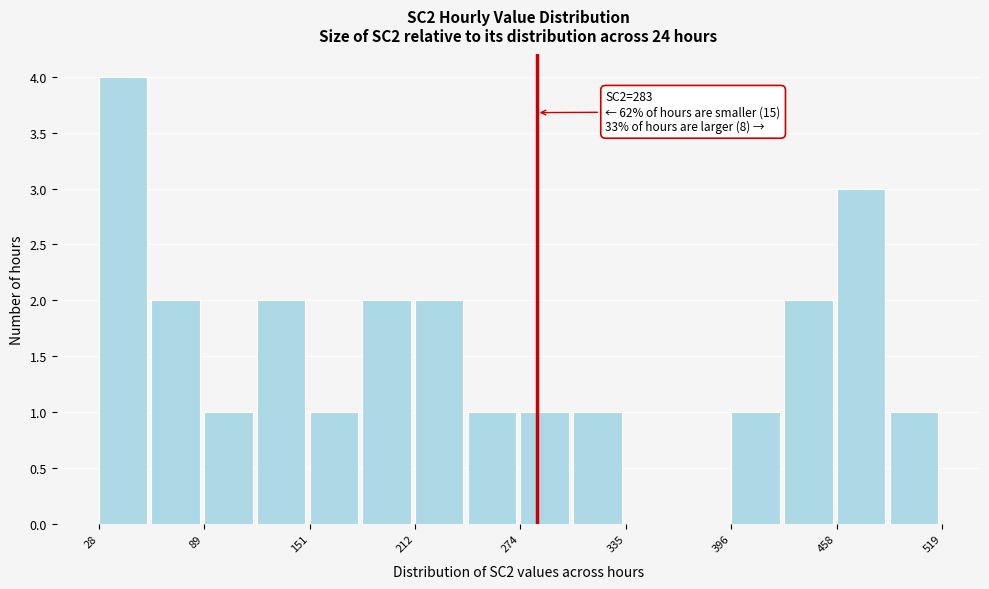

Around what value on the x-axis is the tallest bar? Give the approximate position of its centre, as read against the axis.

40